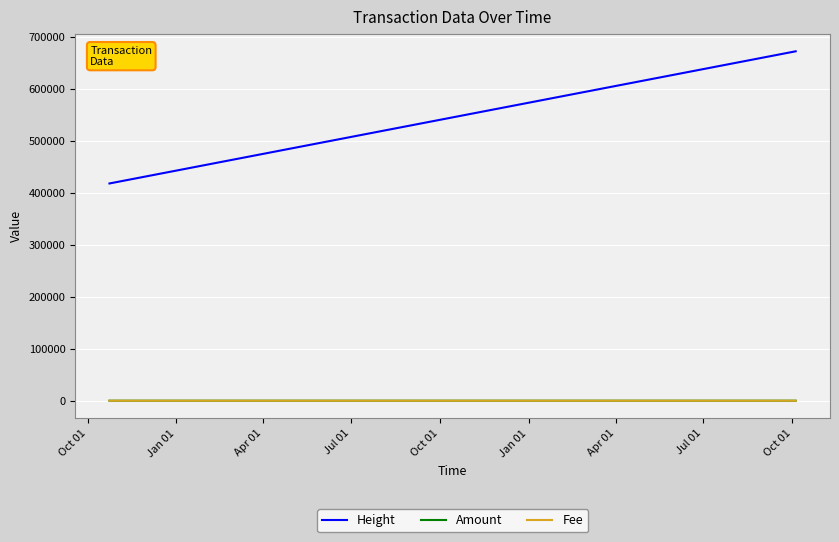

True or false: Height and Fee intersect in this chart.

False